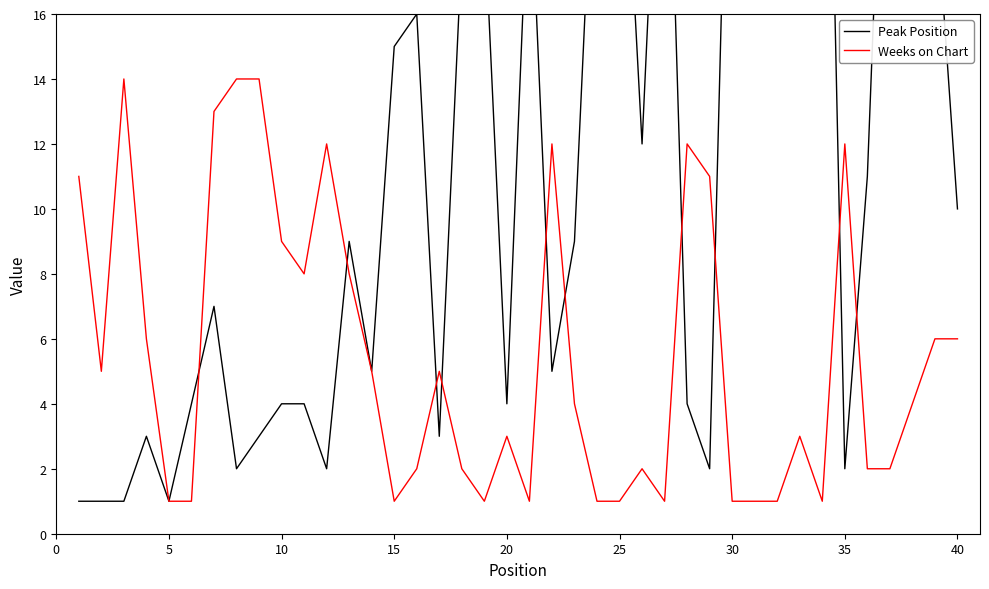

How many lines are shown in the chart?

2